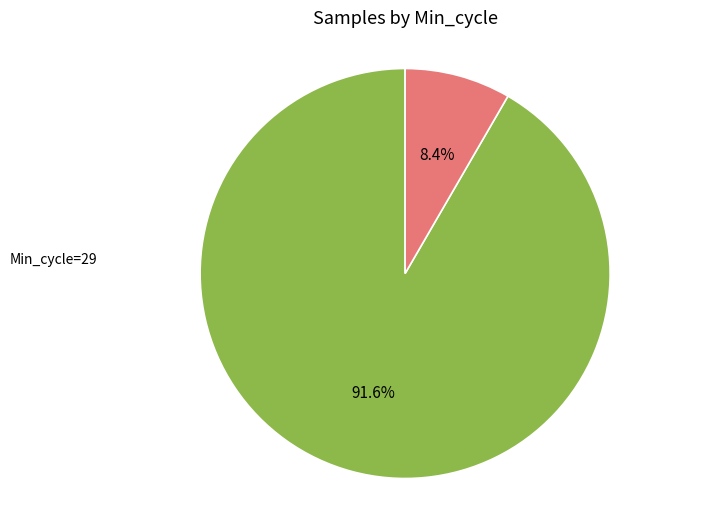

Between Min_cycle=29 and Min_cycle=28, which is larger?

Min_cycle=28